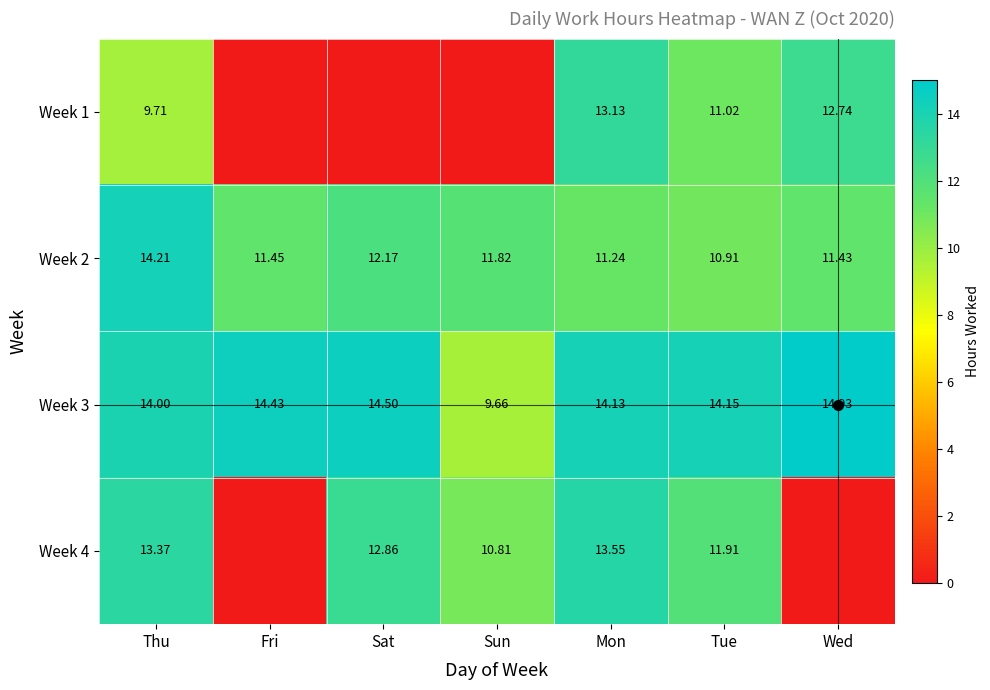

How many series are shown in this chart?

4